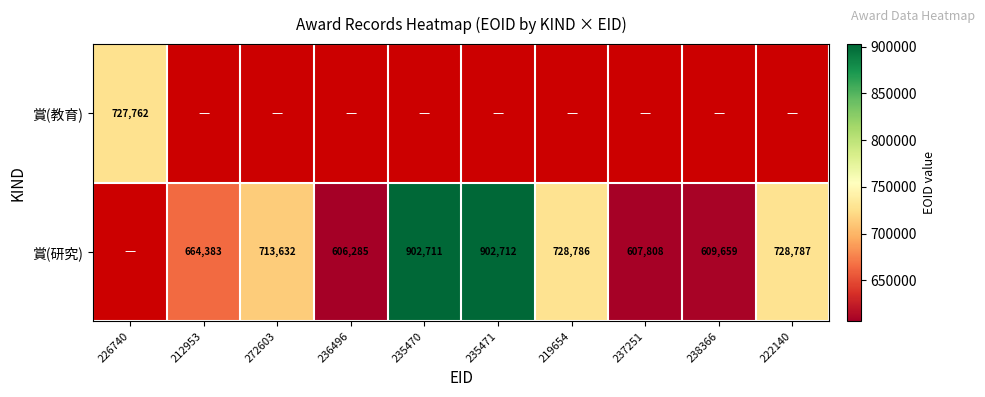

The 賞(研究) series shows 606285 at 236496. True or false?

True